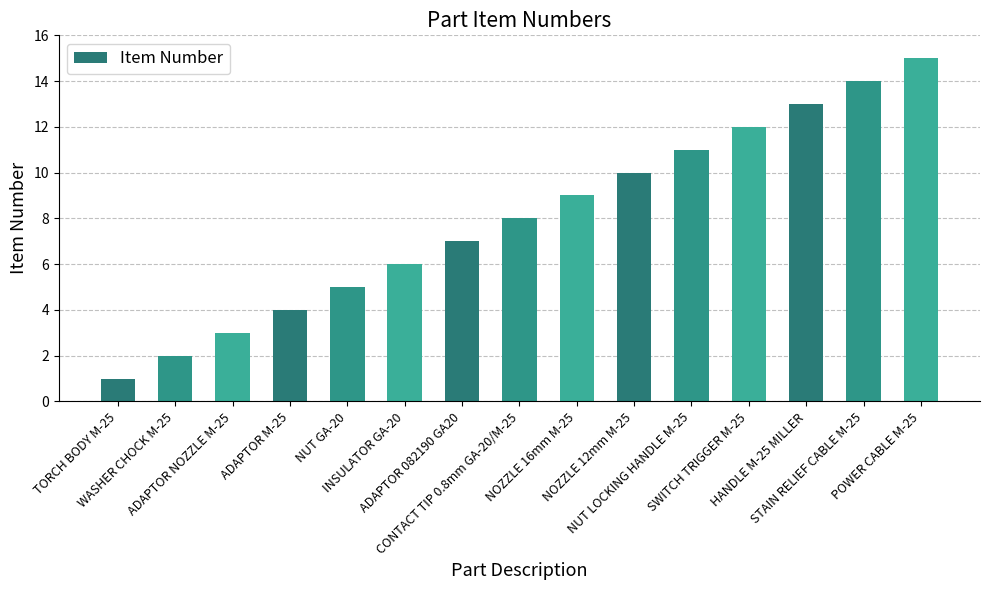

Is it true that the value at NUT LOCKING HANDLE M-25 is 5?

False